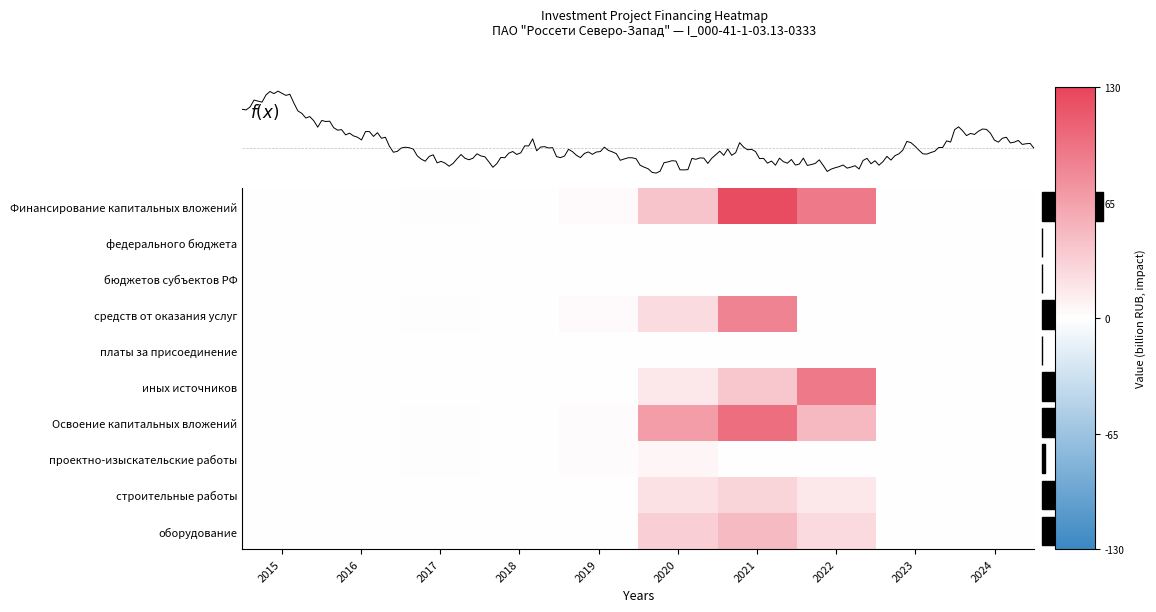

Where is строительные работы nearest to the value 0?

2015